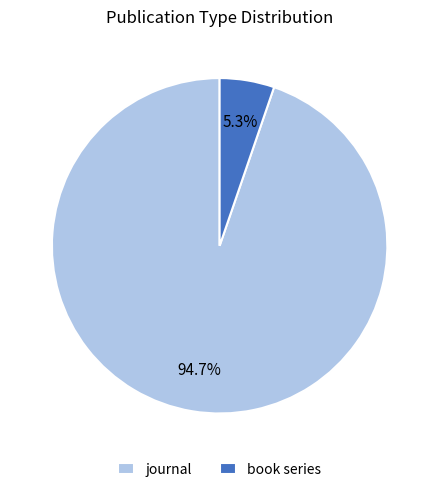

Which slice is the largest?

journal